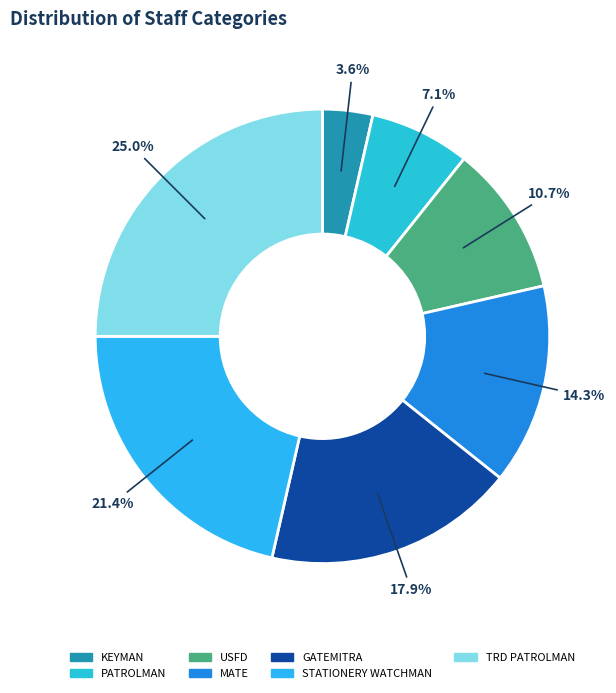

To the nearest percent, what portion does USFD represent?

11%